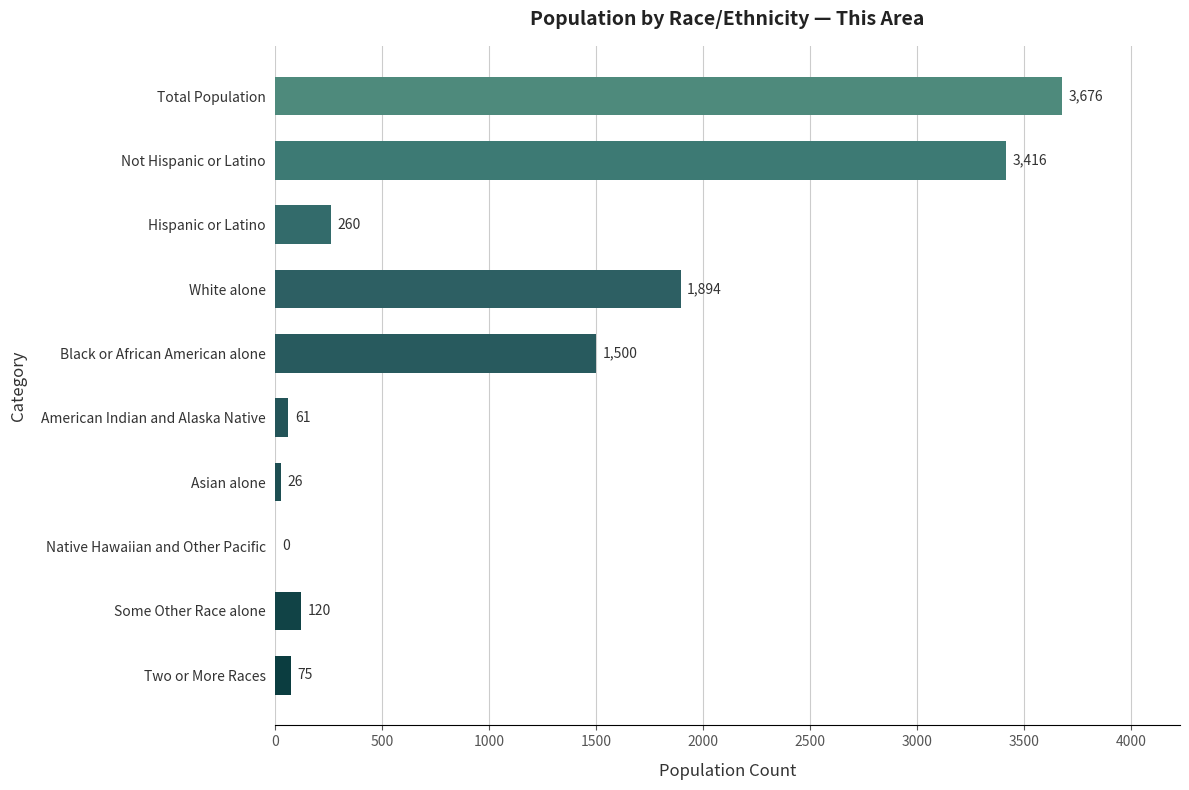

What is the sum of all values?

11028